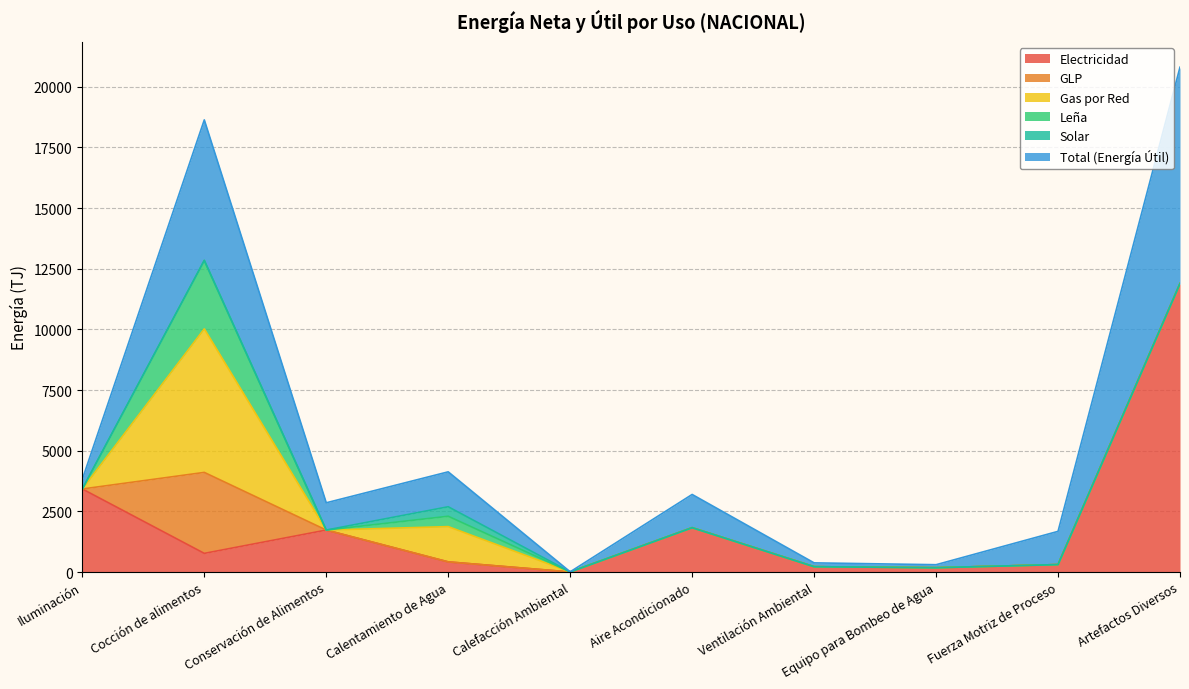

Which series has the largest range (max minus min)?

Electricidad